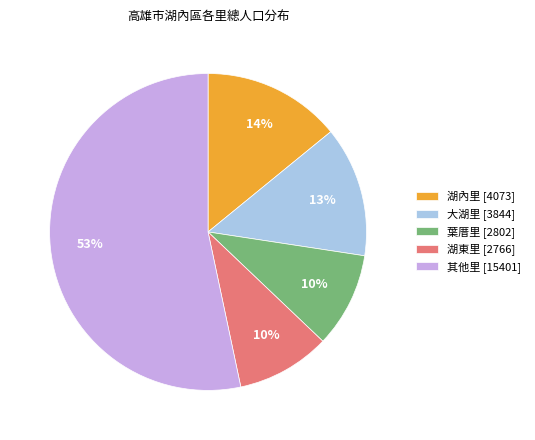

Is the sum of 其他里 [15401] and 湖內里 [4073] greater than half?

Yes